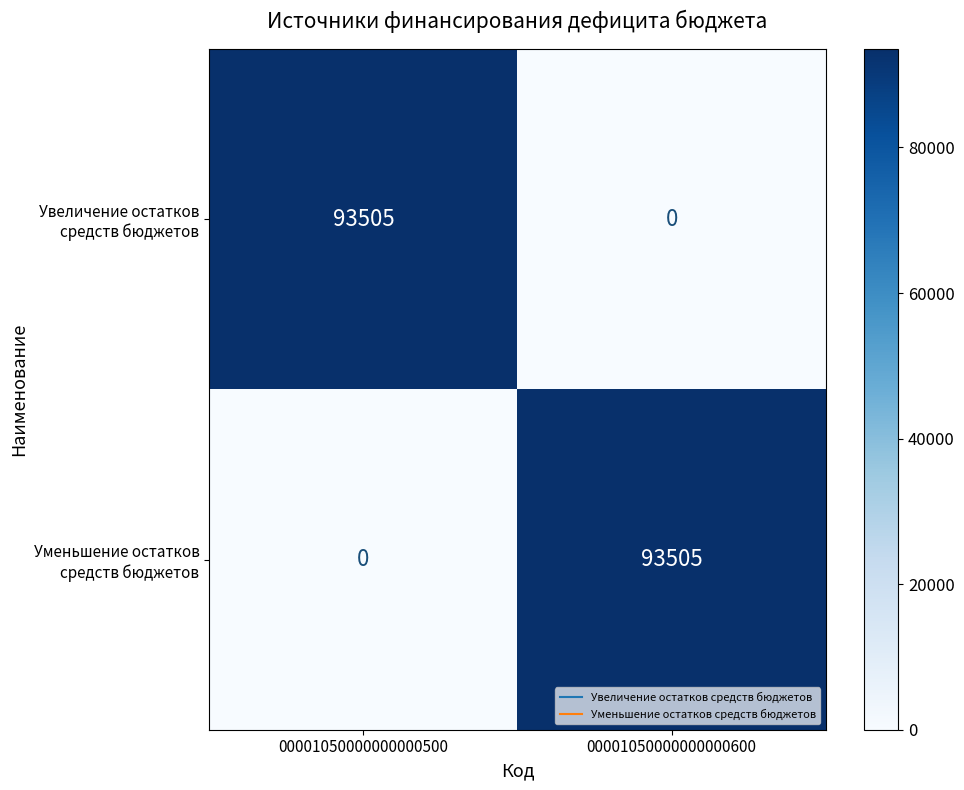

What is the total value across all series at 00001050000000000600?

93505